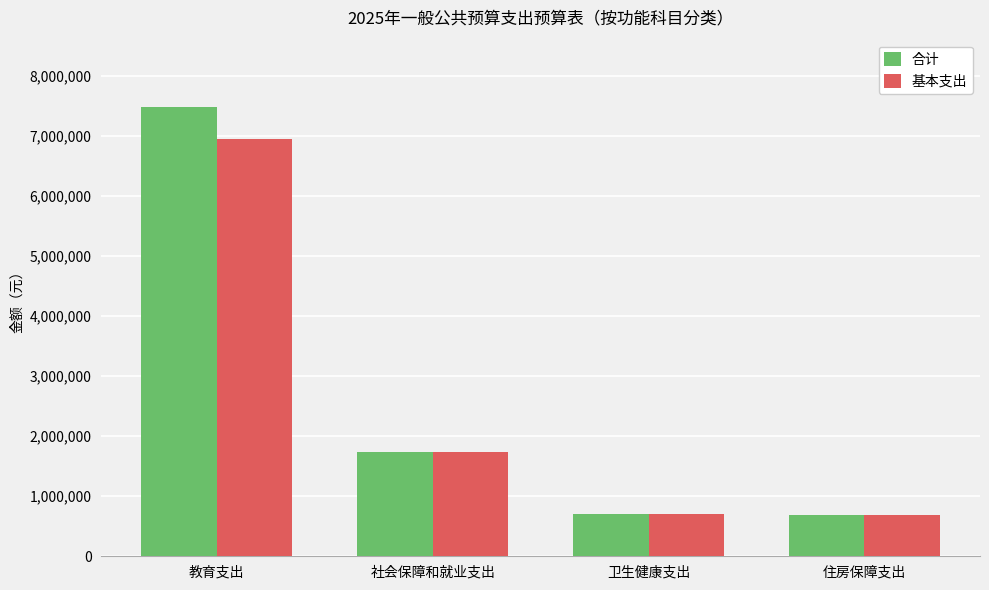

At which category is the sum across all series the highest?

教育支出